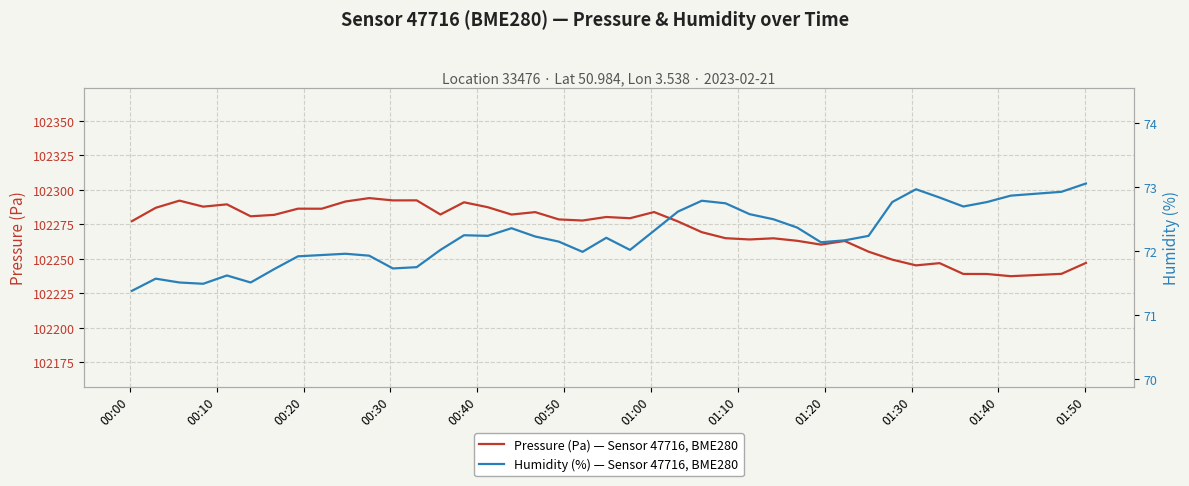

List the series in order of their overall mean, highest first.

Pressure (Pa) — Sensor 47716, BME280, Humidity (%) — Sensor 47716, BME280